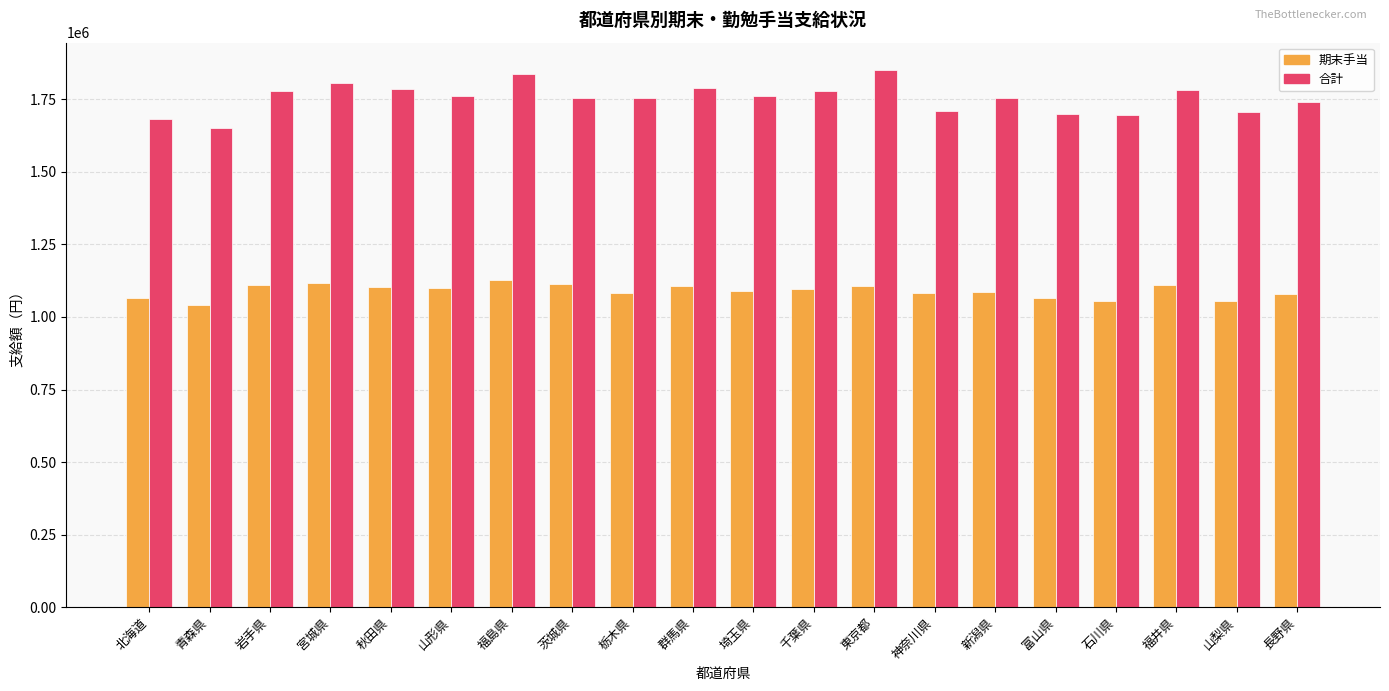

Are the bars grouped side by side (vs. stacked)?

Yes